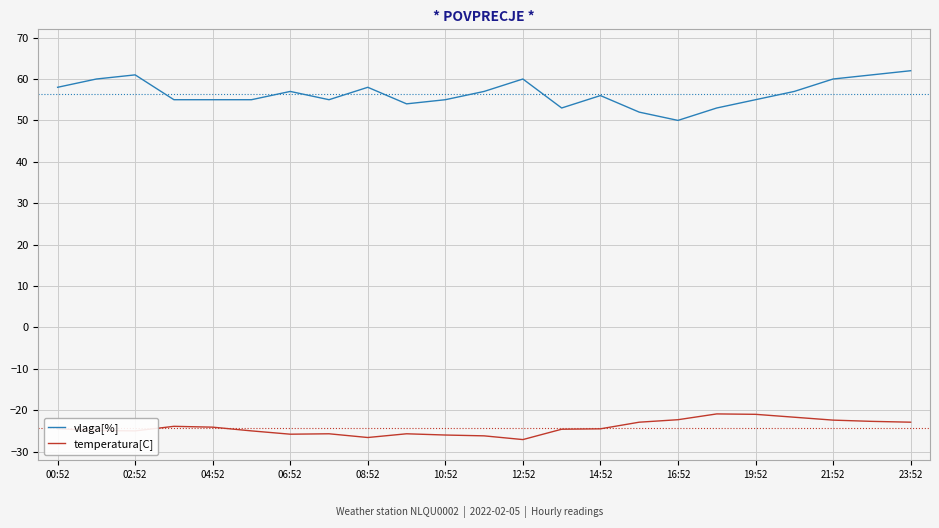

Which series has the largest total across all categories?

vlaga[%]